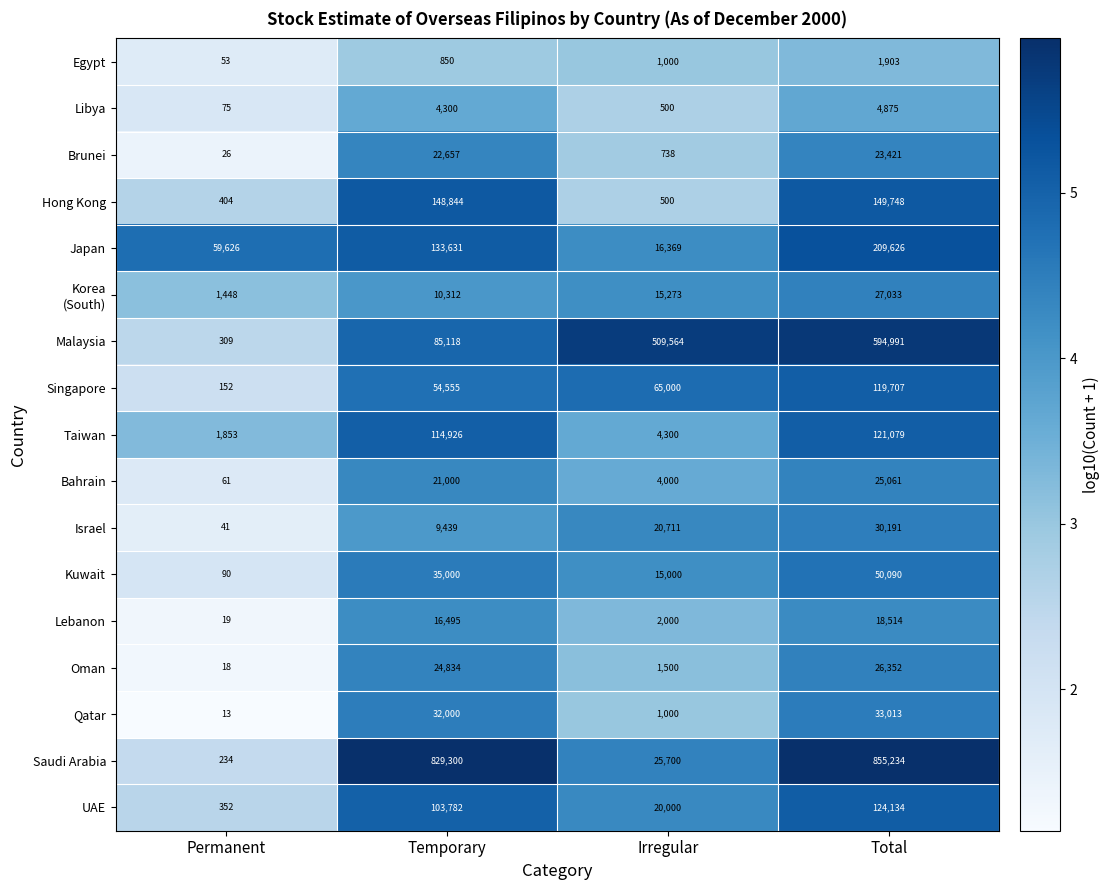

Which label corresponds to the largest value in the chart?

Total